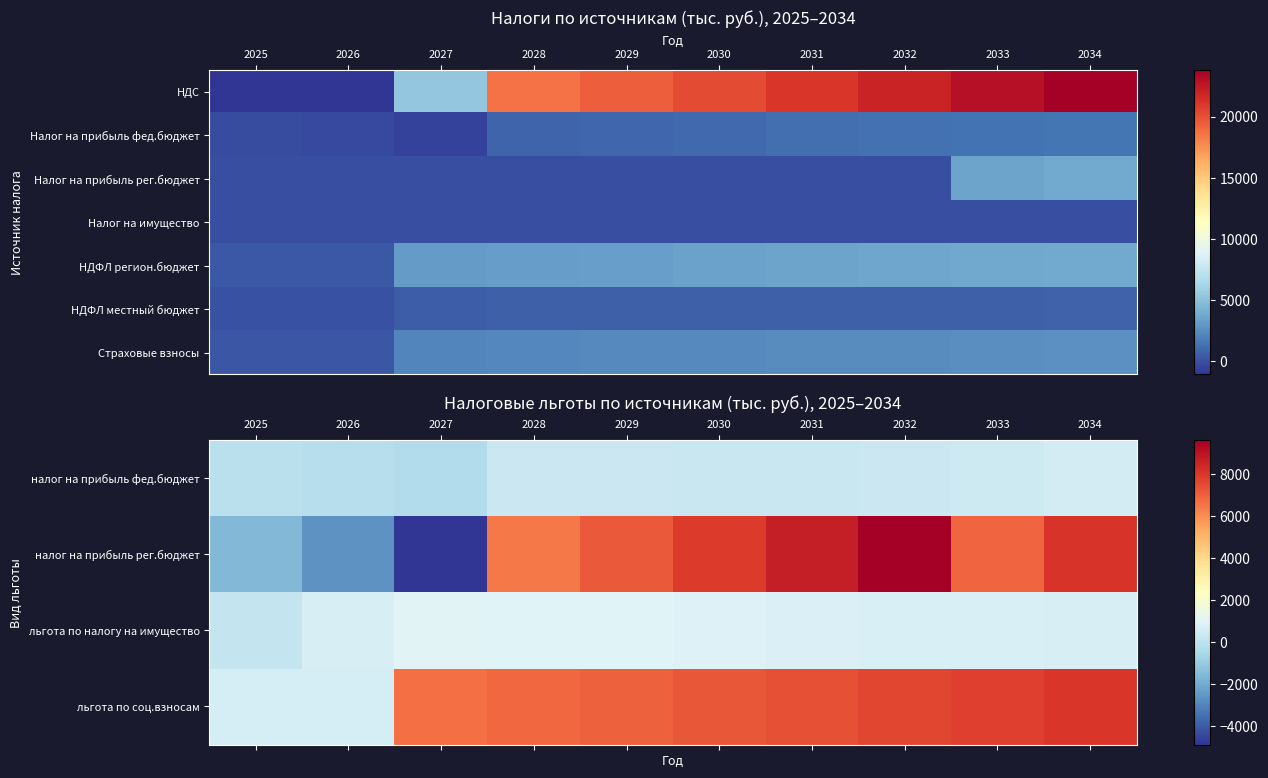

The Страховые взносы series shows 3344.8 at 2029. True or false?

False